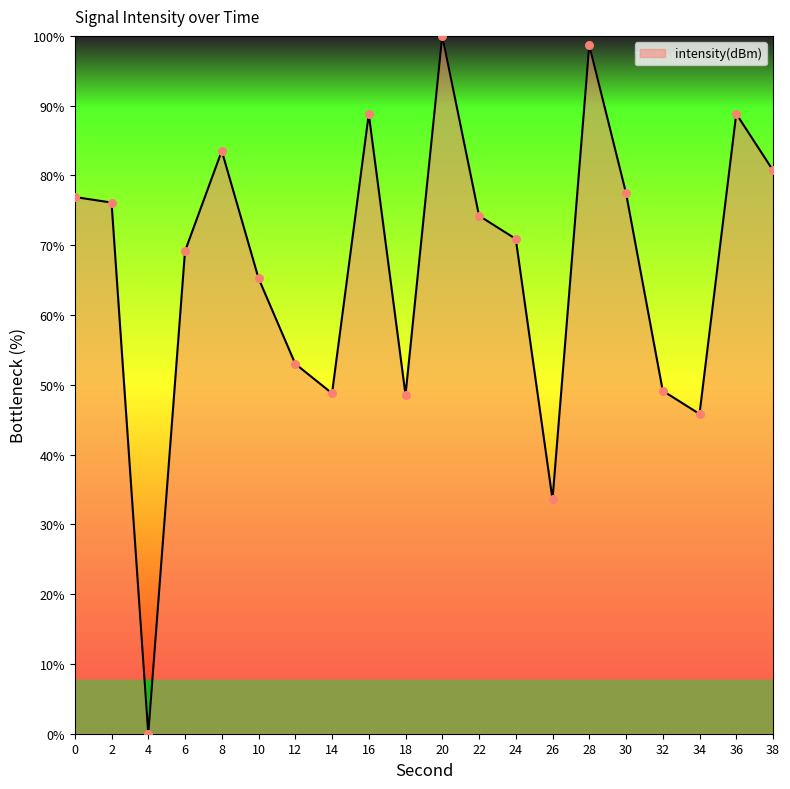

What is the change in value from 0 to 20?

+23.1